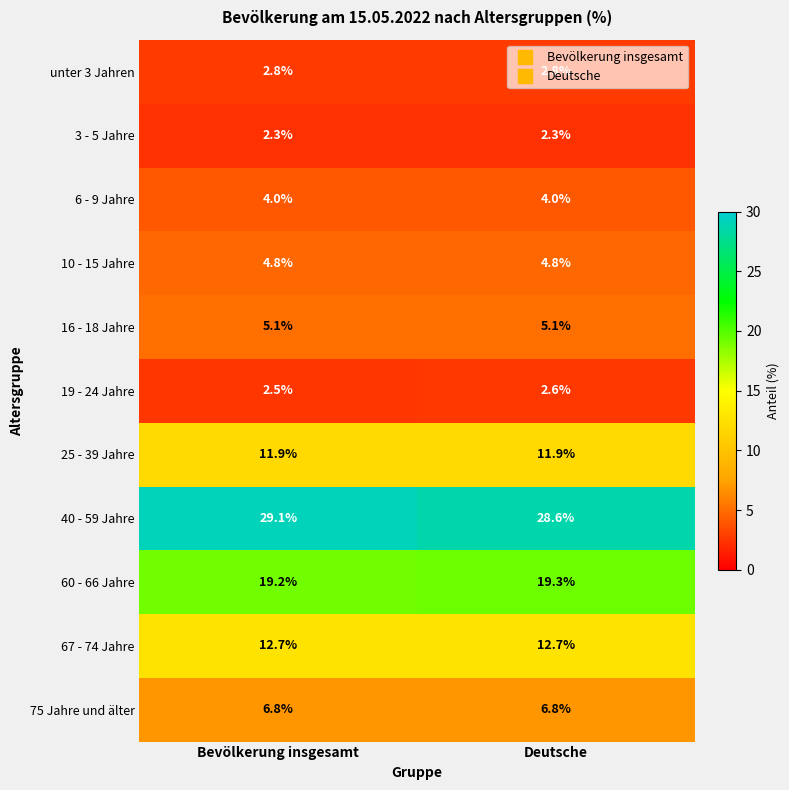

What is the total value across all series at Bevölkerung insgesamt?

101.2